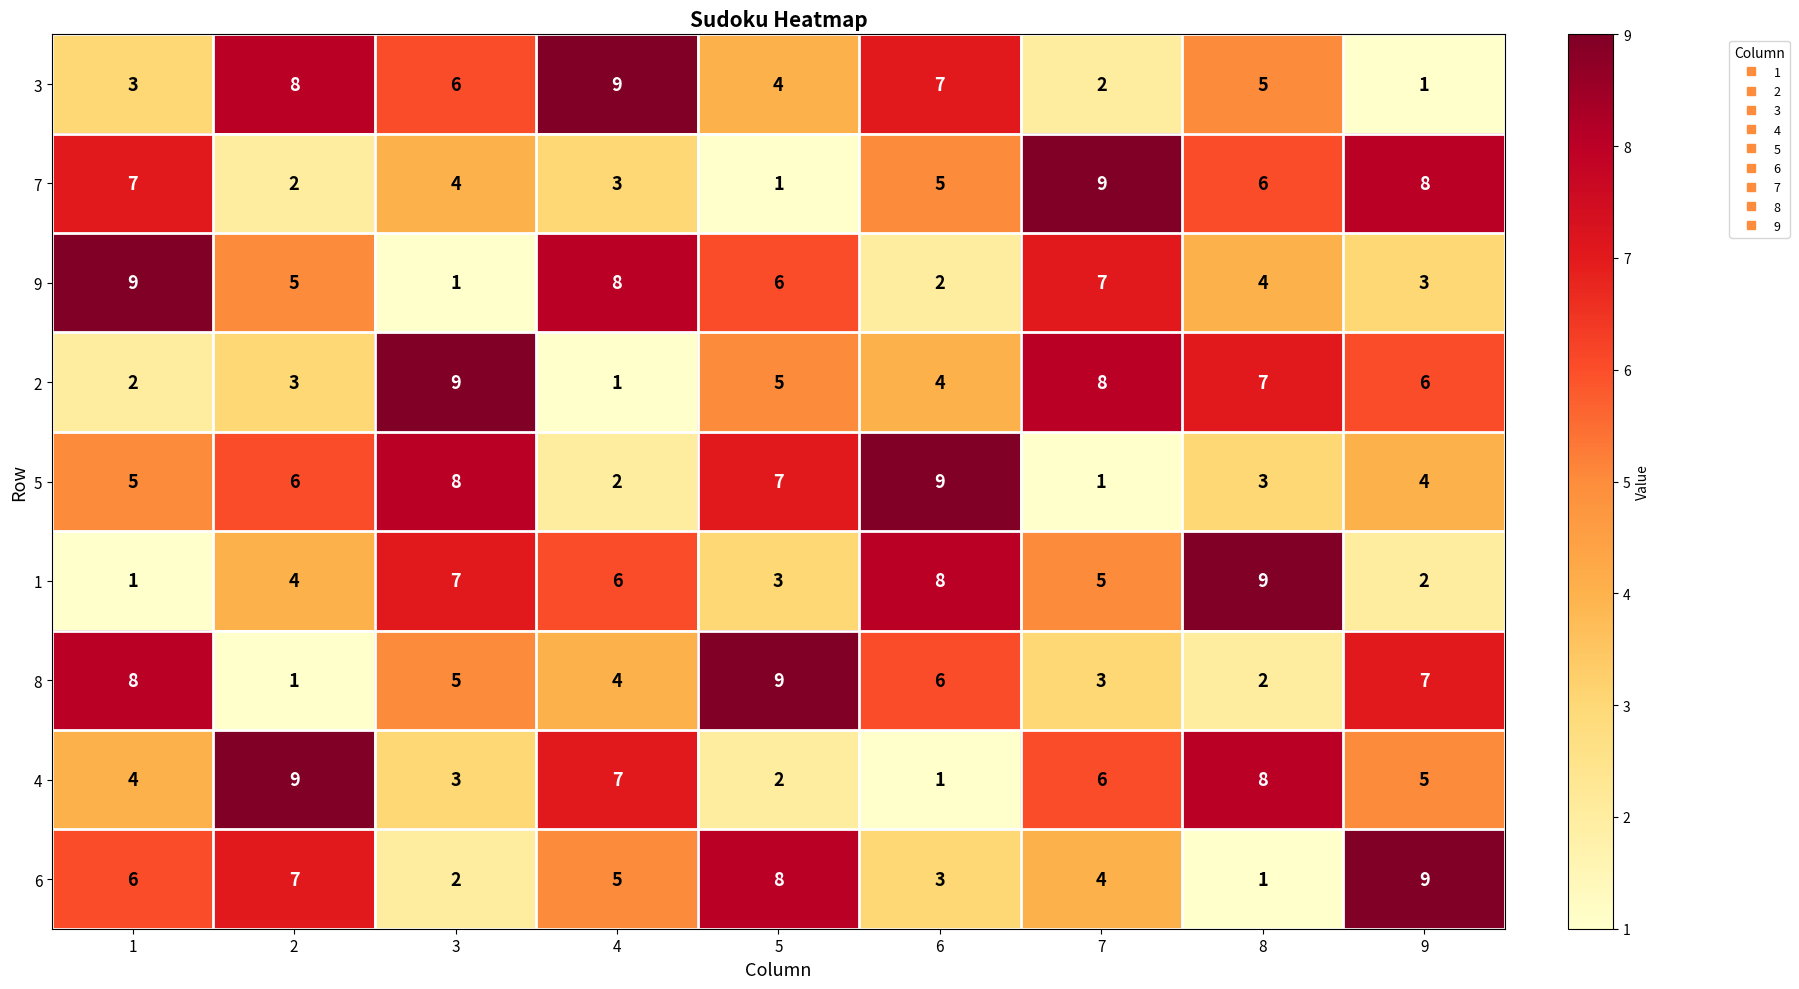

Between 3 and 7, which series saw the biggest shift?

5